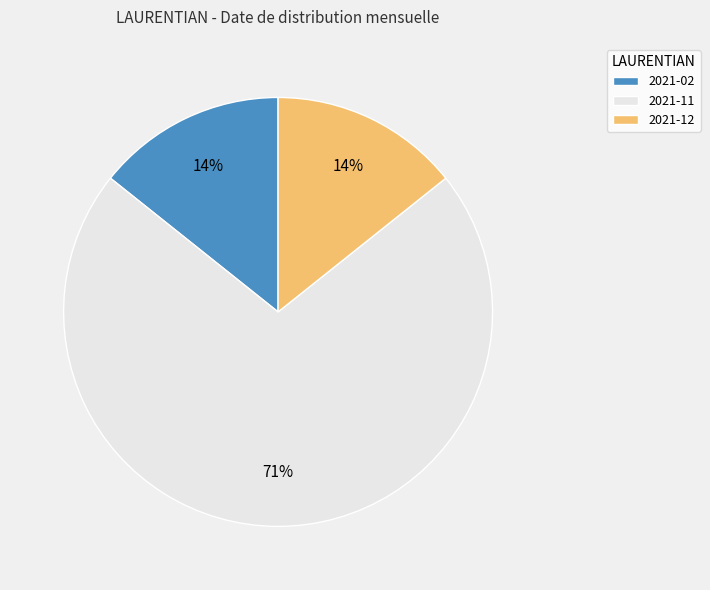

What percentage is the 2021-12 slice, to the nearest percent?

14%